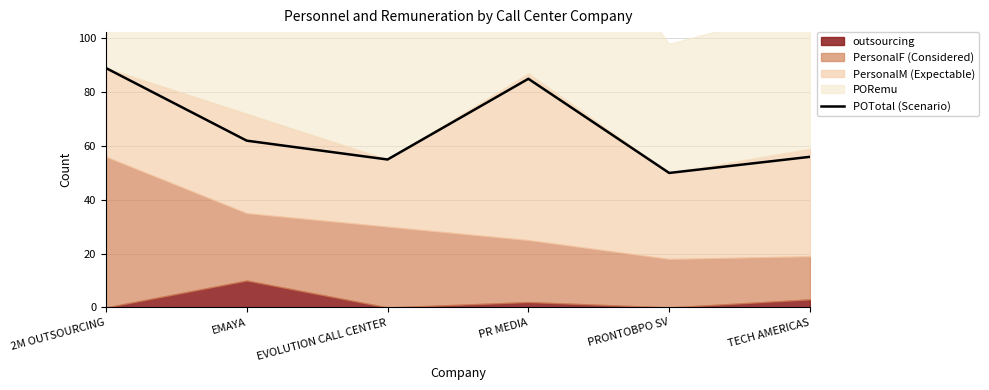

What is the difference between the second highest and second lowest values?

30